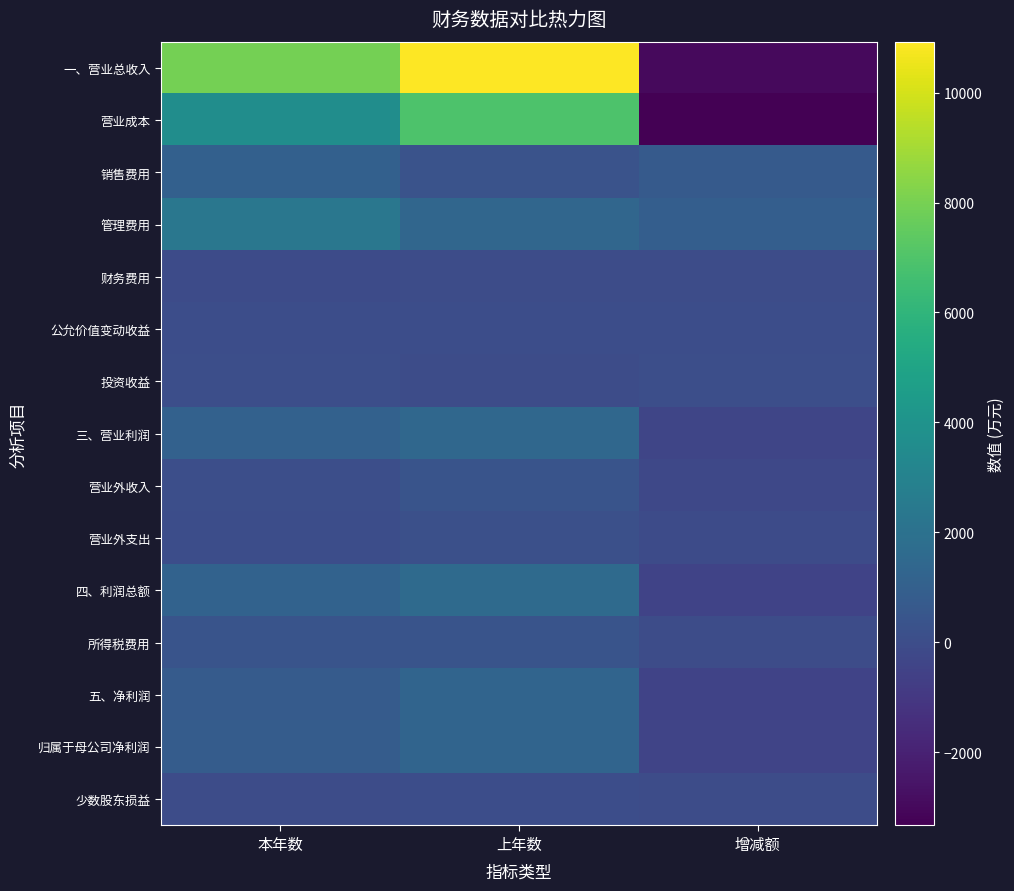

At which category is the sum across all series the highest?

上年数